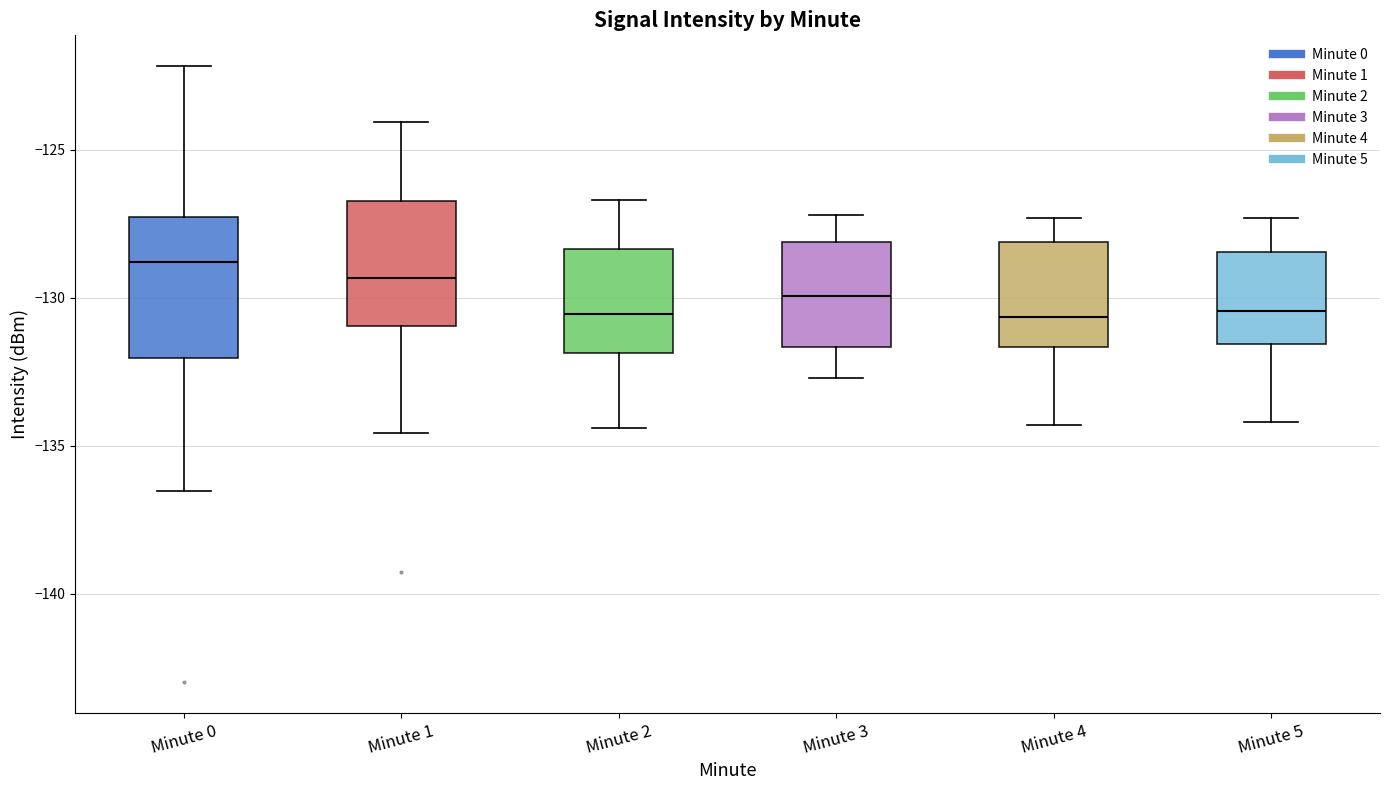

Where is the lower edge of the box for Minute 0 on the y-axis? The values are not printed on the chart, so give them approximately, as read against the axis.

-132.0